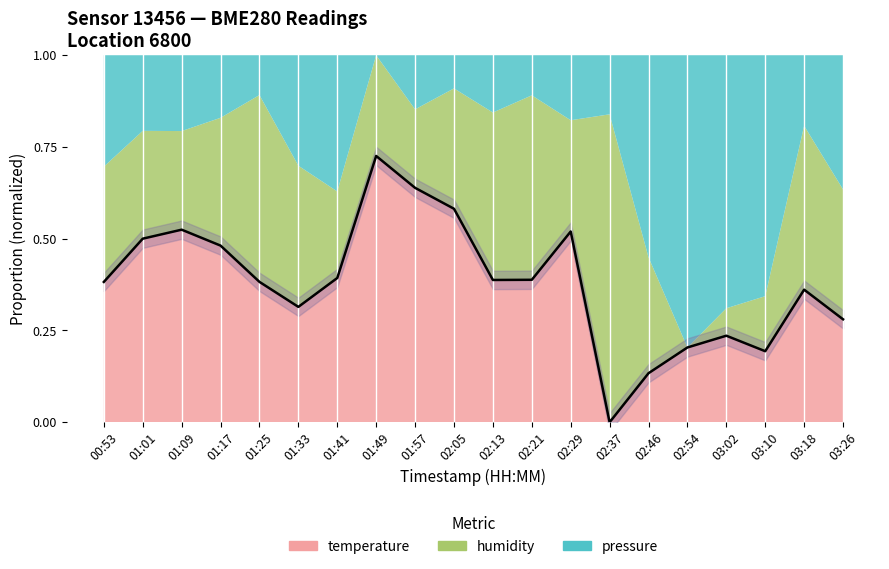

What is the difference between the second highest and minimum values?

0.6